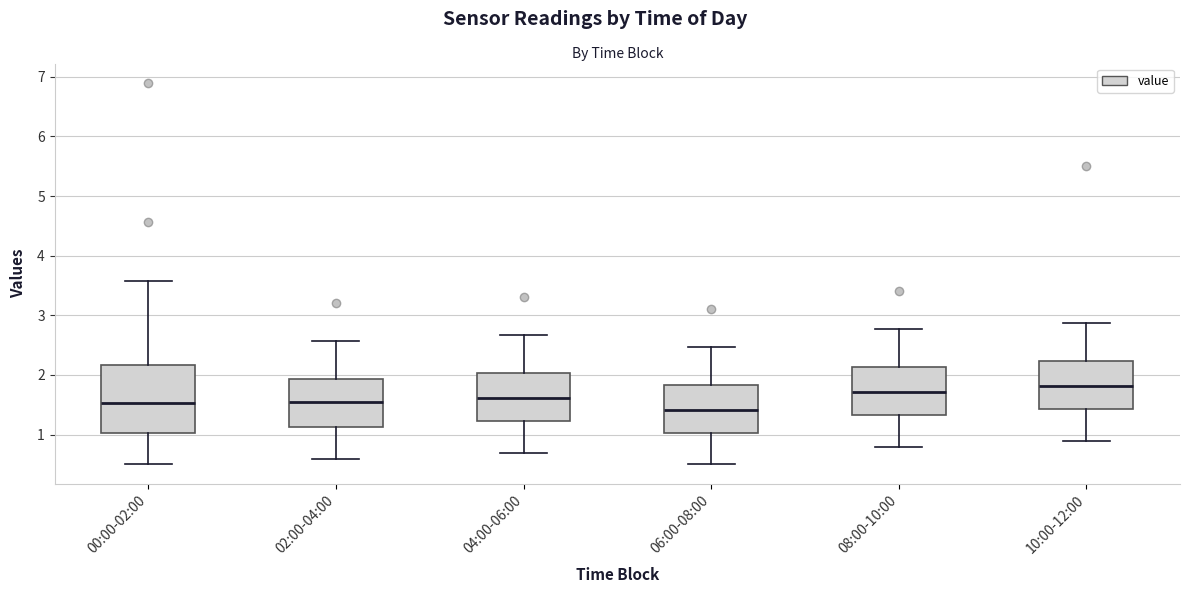

Which box's median line is the lowest?

06:00-08:00